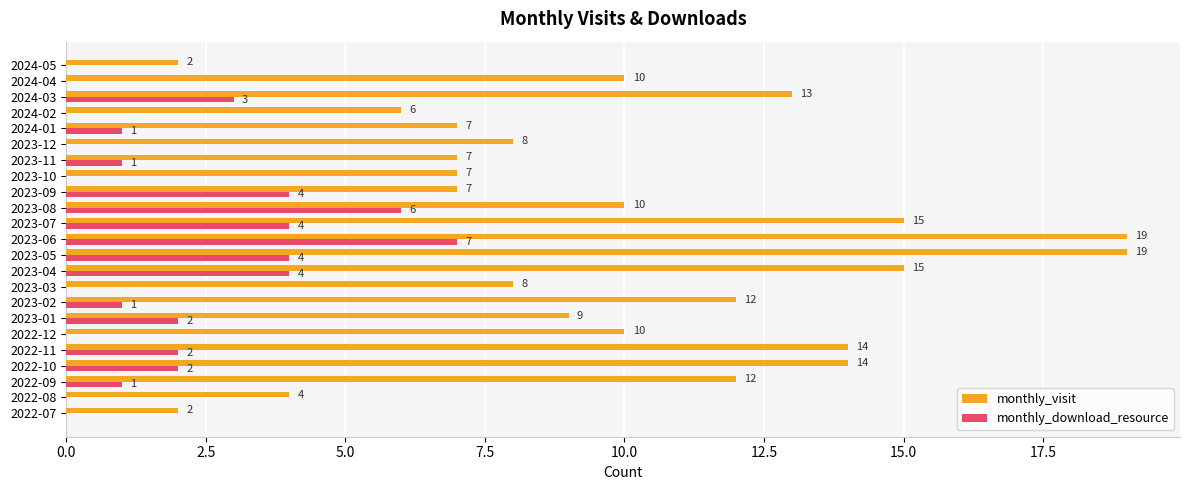

What is the highest value of the monthly_download_resource series?

7